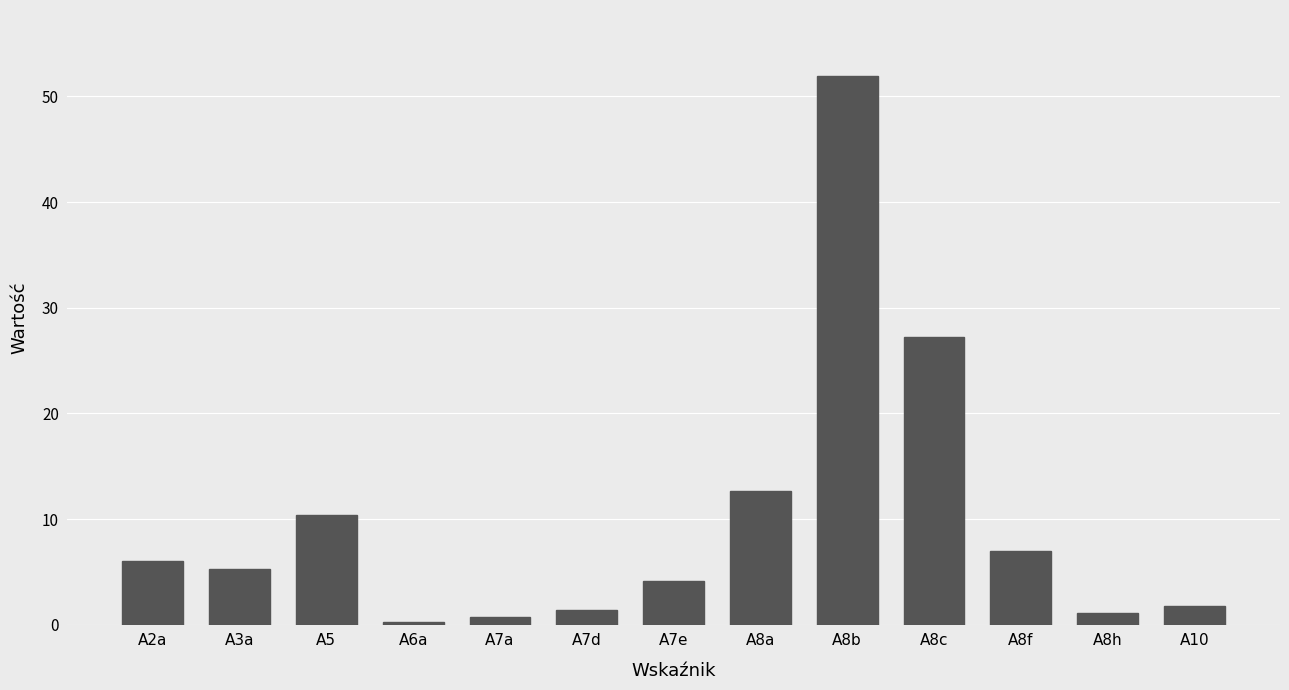

The chart shows a value of 11.2 at A8f. True or false?

False